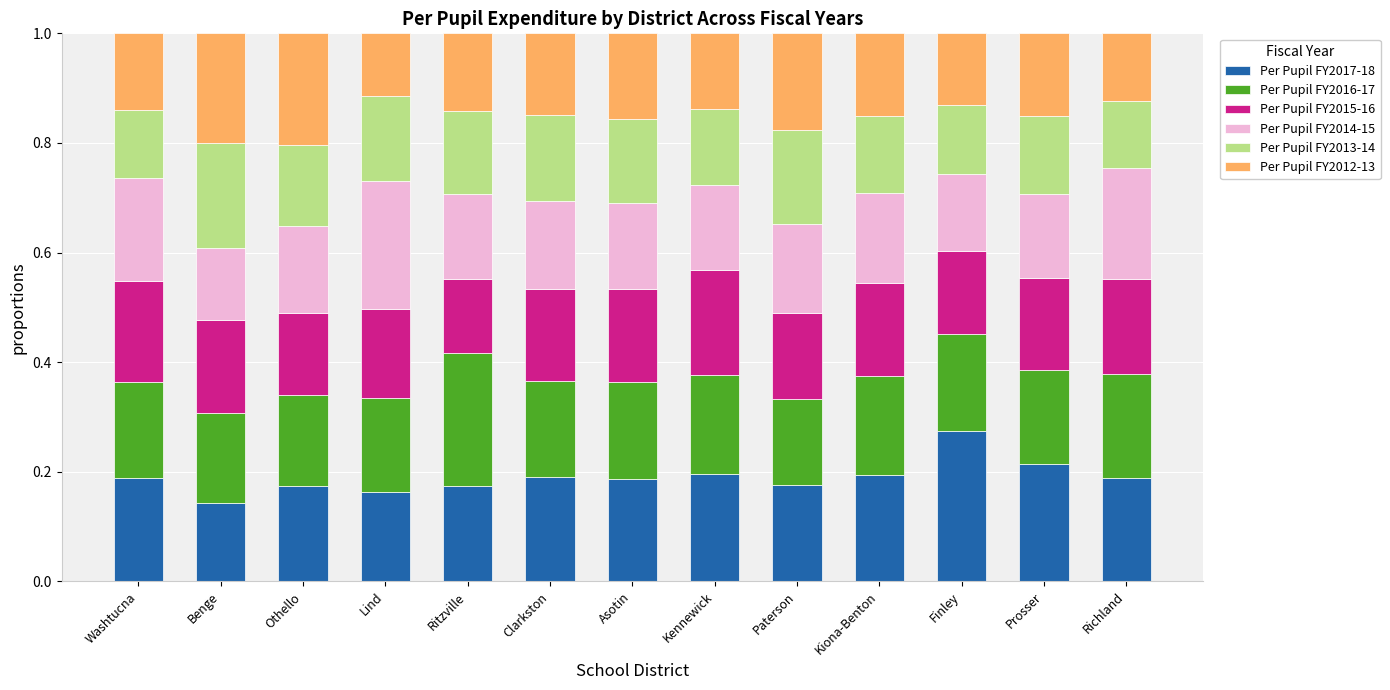

Which category has the lowest value in the Per Pupil FY2017-18 series?

Benge